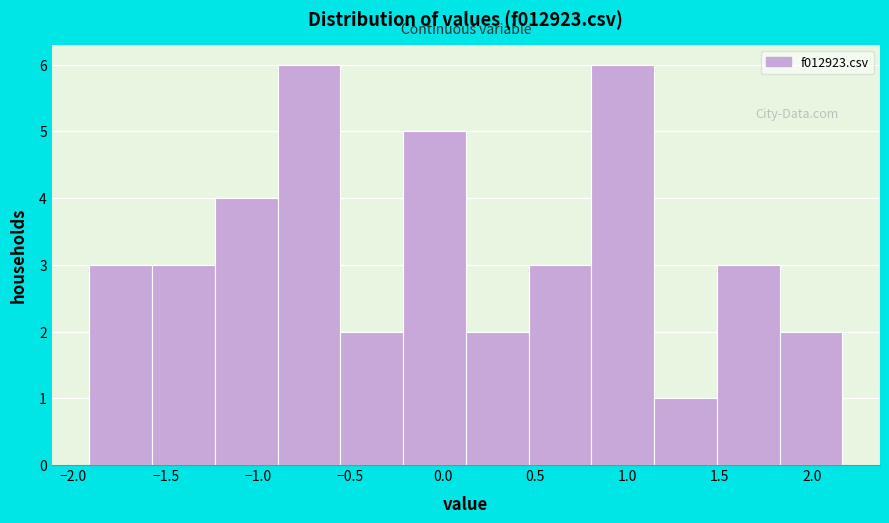

Reading left to right, list every bar in this chart as the range it spans on the x-axis followed by its height. Neither the bar edges nor the heights are printed on the chart, so give them approximately, as read against the axes.

-1.90 to -1.55: 3
-1.55 to -1.25: 3
-1.25 to -0.90: 4
-0.90 to -0.55: 6
-0.55 to -0.20: 2
-0.20 to 0.10: 5
0.10 to 0.45: 2
0.45 to 0.80: 3
0.80 to 1.15: 6
1.15 to 1.50: 1
1.50 to 1.80: 3
1.80 to 2.15: 2